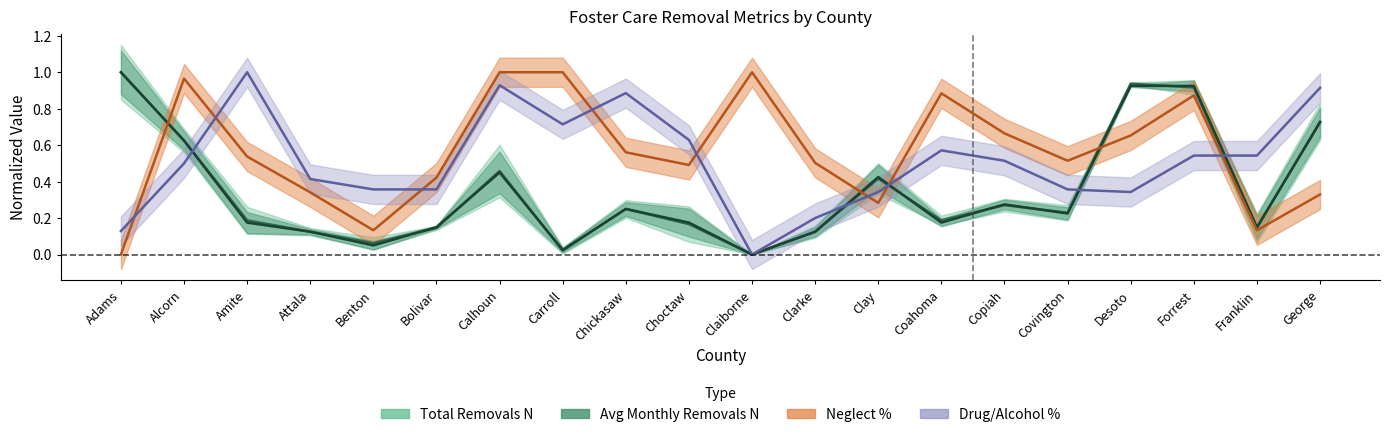

What is the spread (max minus min) of values at Bolivar?

0.3